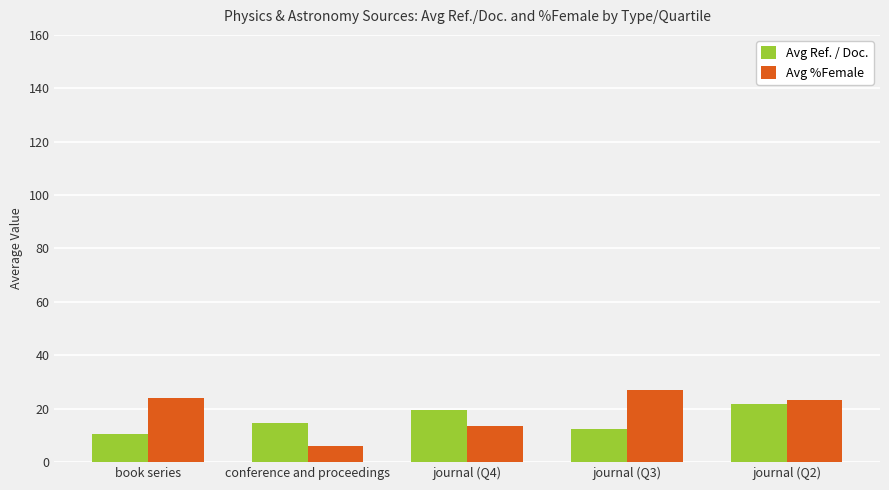

At journal (Q3), list the series in order from smallest to largest.

Avg Ref. / Doc., Avg %Female